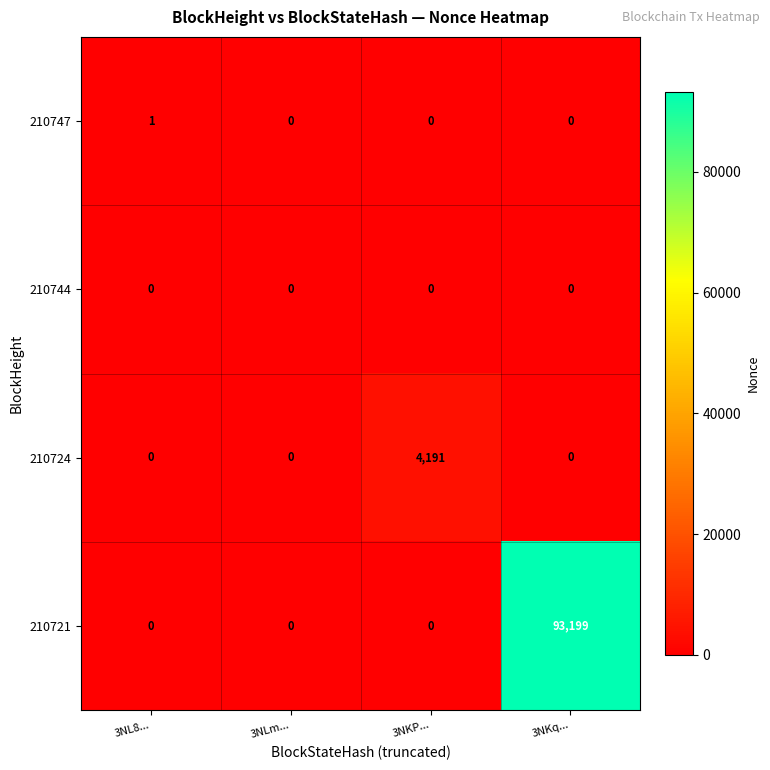

Count the 210721 values in the range 0 to 93199.

4